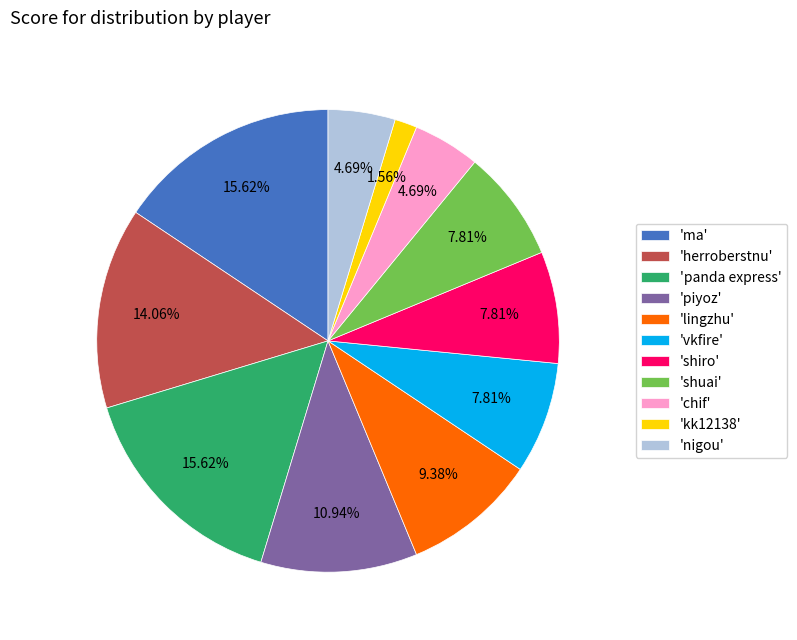

How many slices are in this pie chart?

11